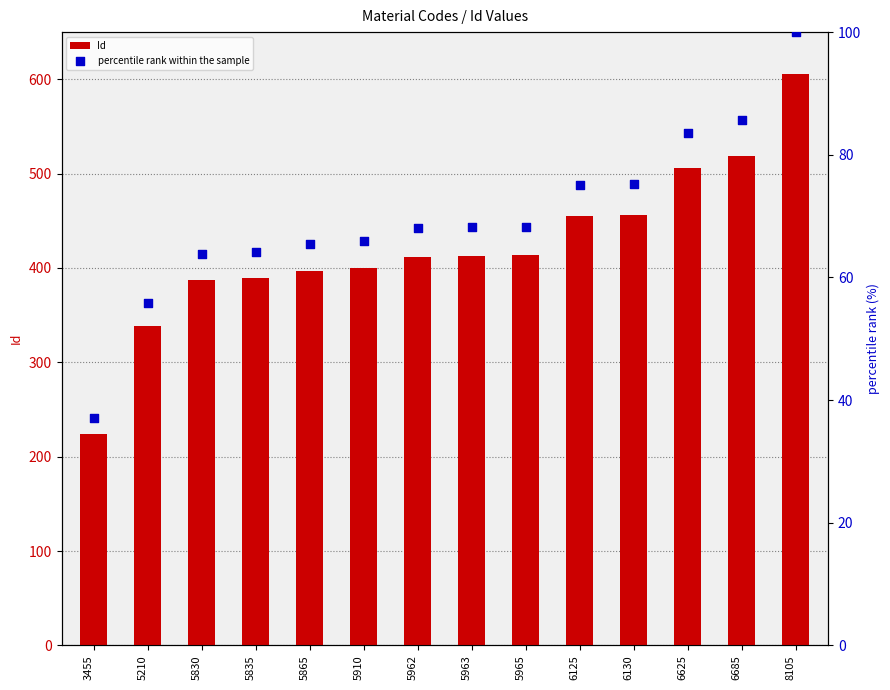

At how many categories does at least one series exceed 507?

2